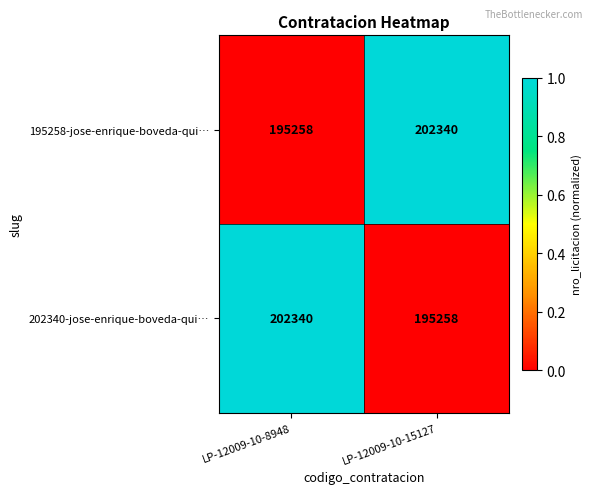

Is the value of 202340-jose-enrique-boveda-qui… at LP-12009-10-8948 greater than the value of 195258-jose-enrique-boveda-qui… at LP-12009-10-8948?

Yes